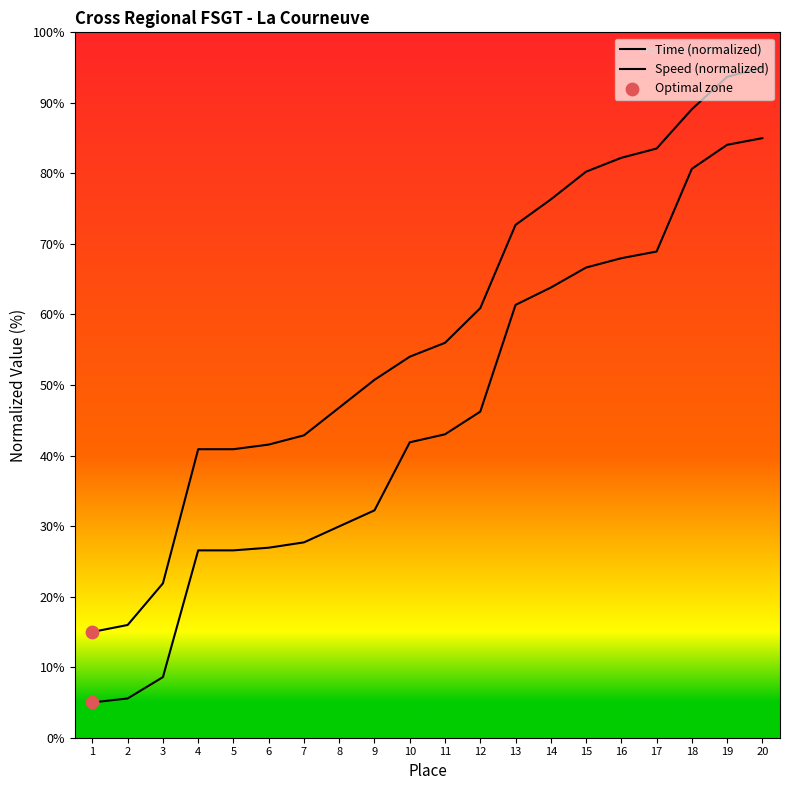

Which series reaches the minimum Y coordinate?

Time (s)